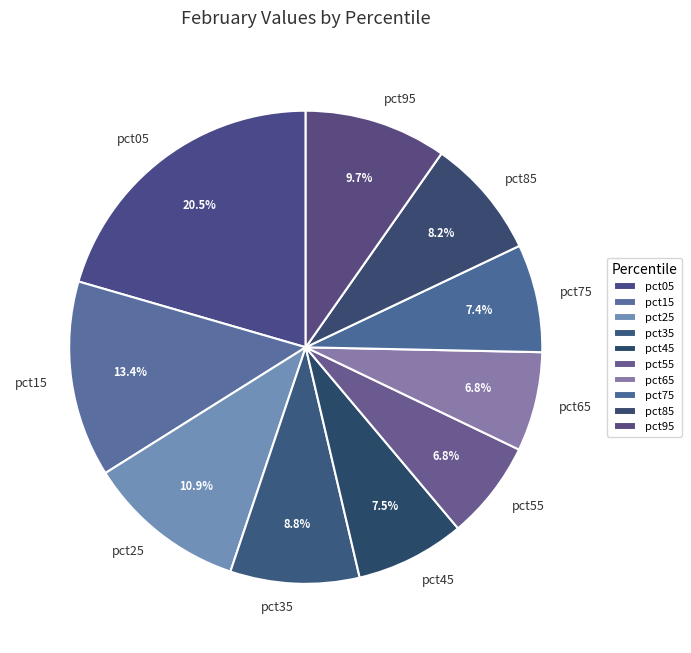

What portion of the pie excludes pct35?

91.2%